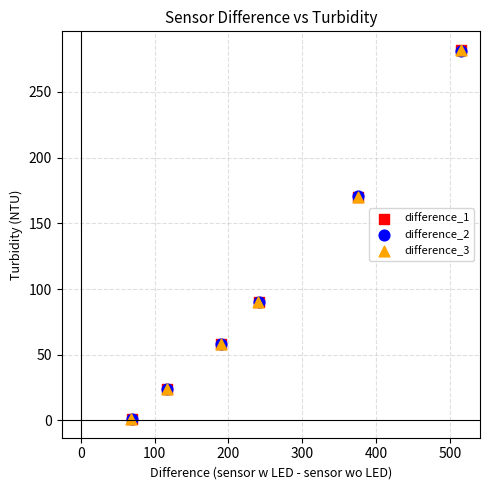

Which series has the largest Y range (max minus min)?

difference_1